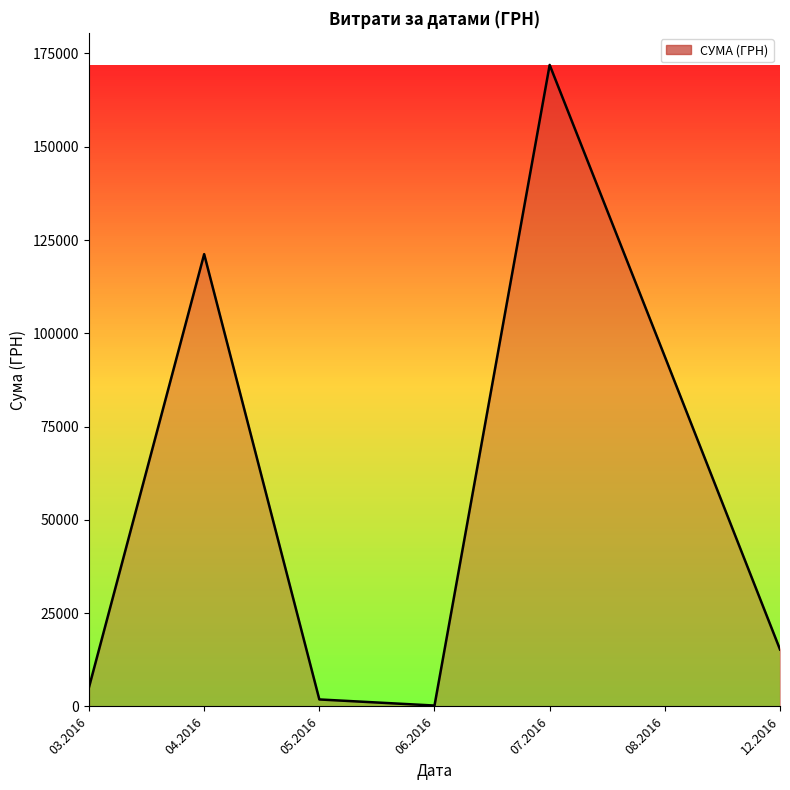

Which has a higher value, 03.2016 or 12.2016?

12.2016